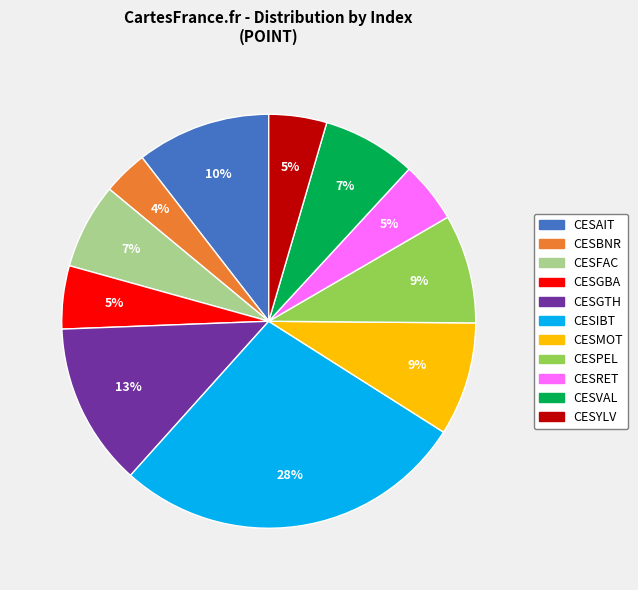

What is the largest slice in the pie chart?

CESIBT